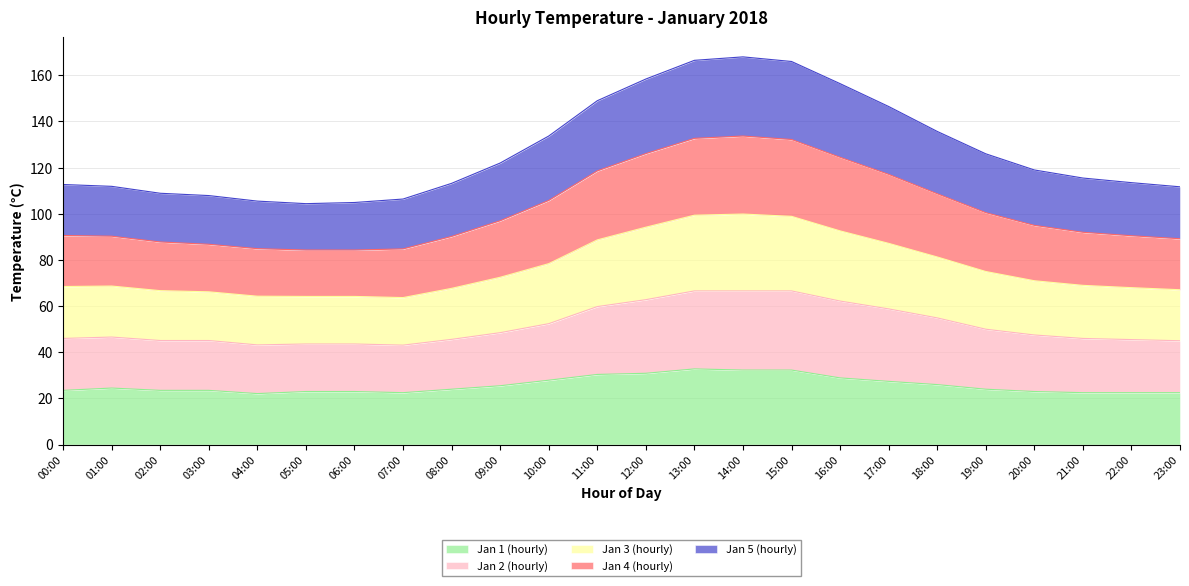

What is the total value across all series at 07:00?

106.4